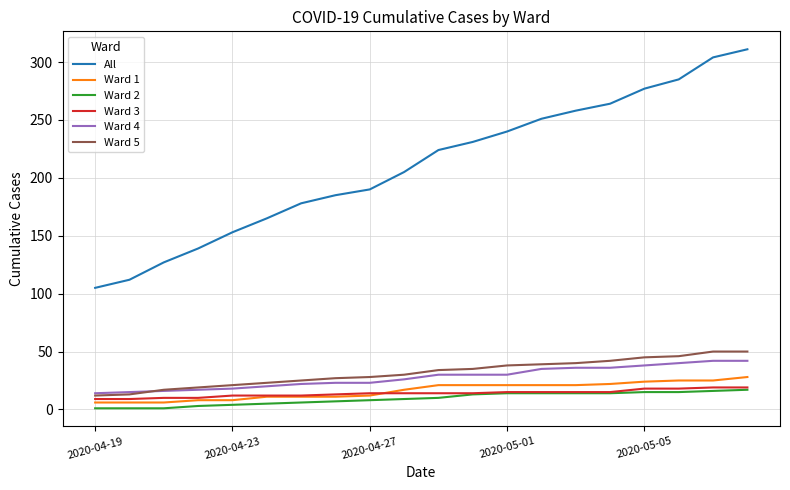

Which series has the largest range (max minus min)?

All